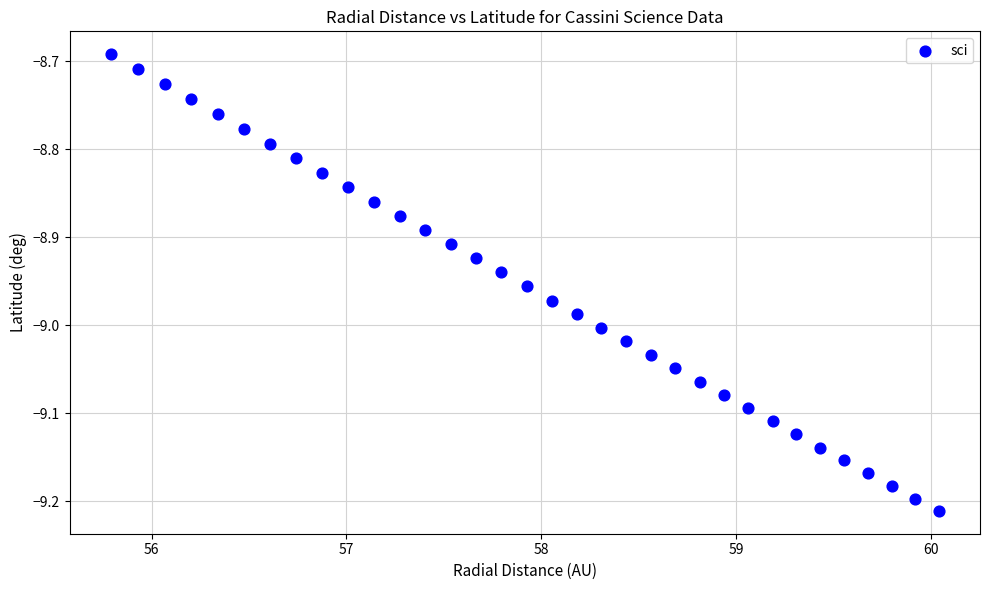

What is the range of X values (max minus min)?

4.2